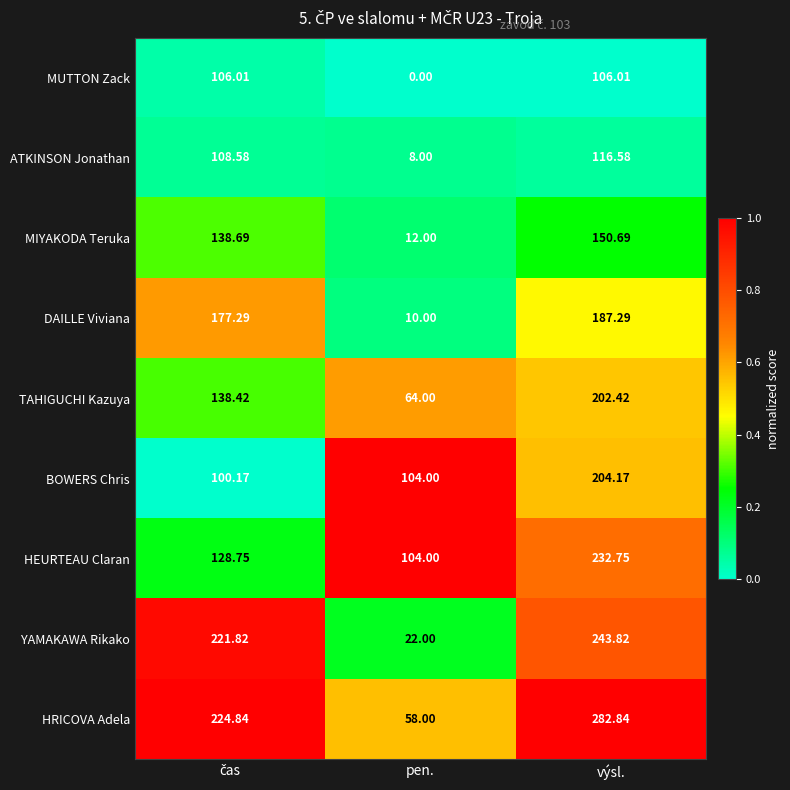

Which series has the widest spread of values?

HRICOVA Adela